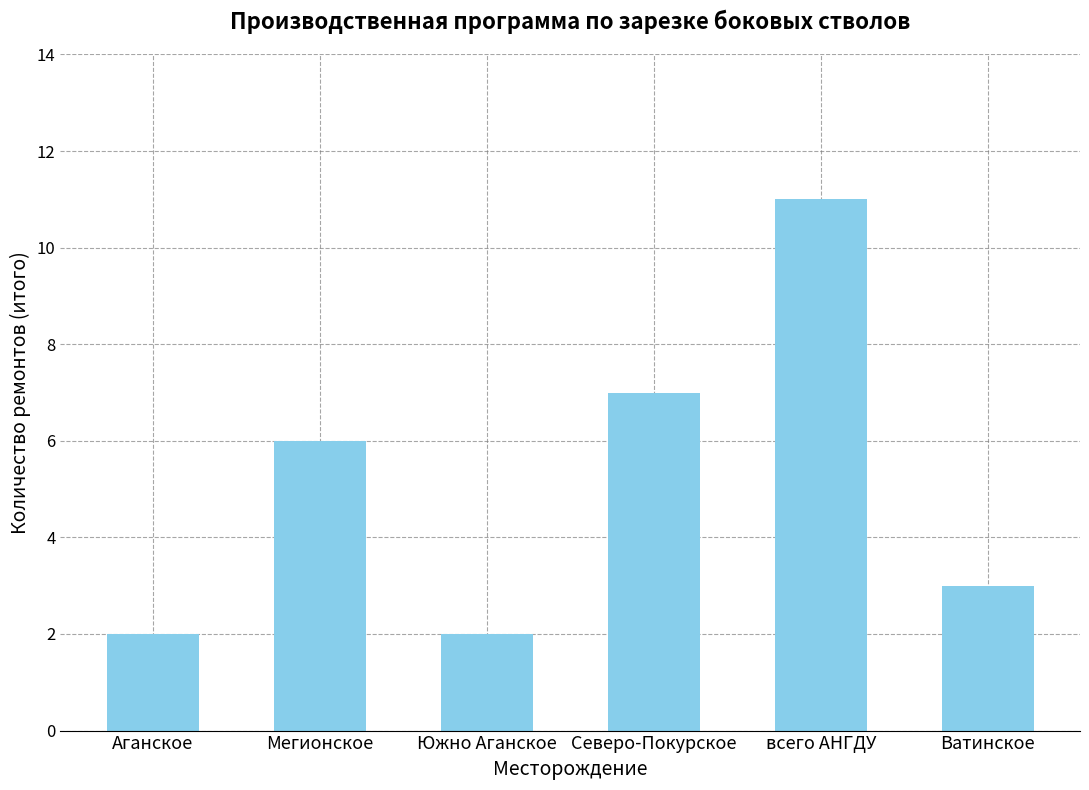

Which has a higher value, Северо-Покурское or Аганское?

Северо-Покурское